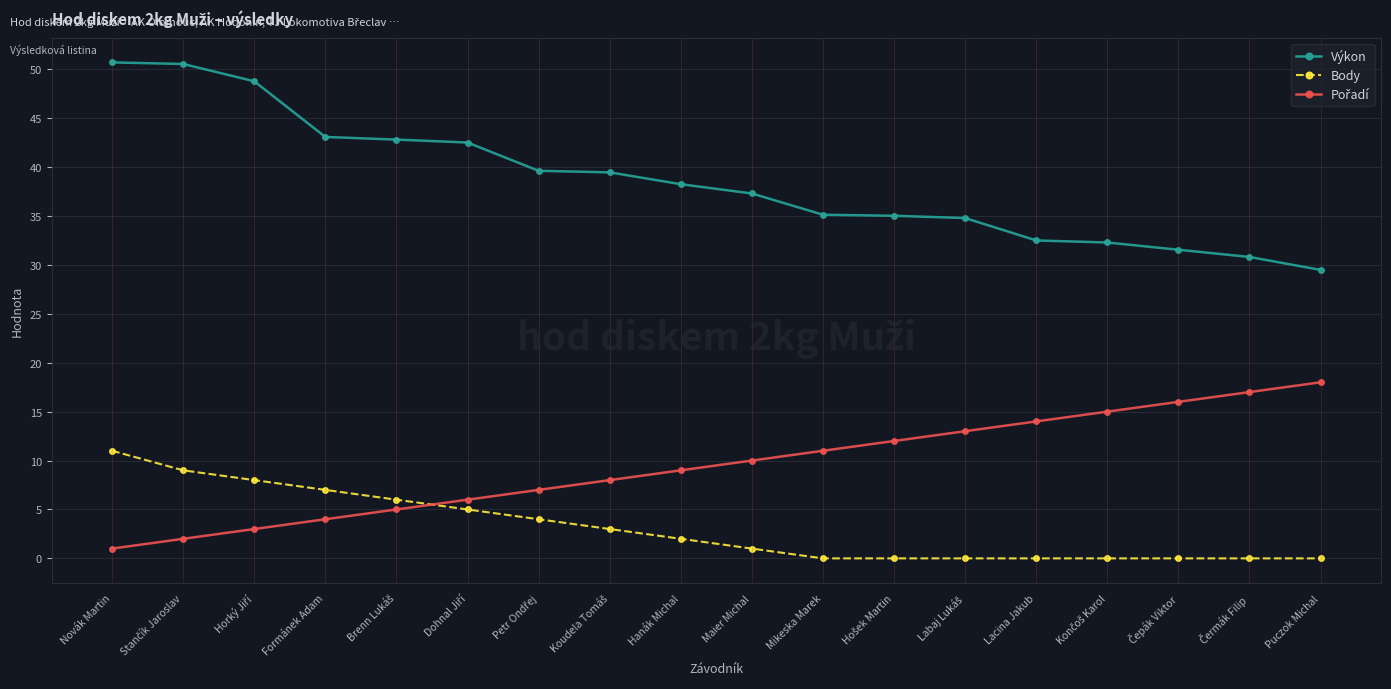

Which series has the largest total across all categories?

Výkon